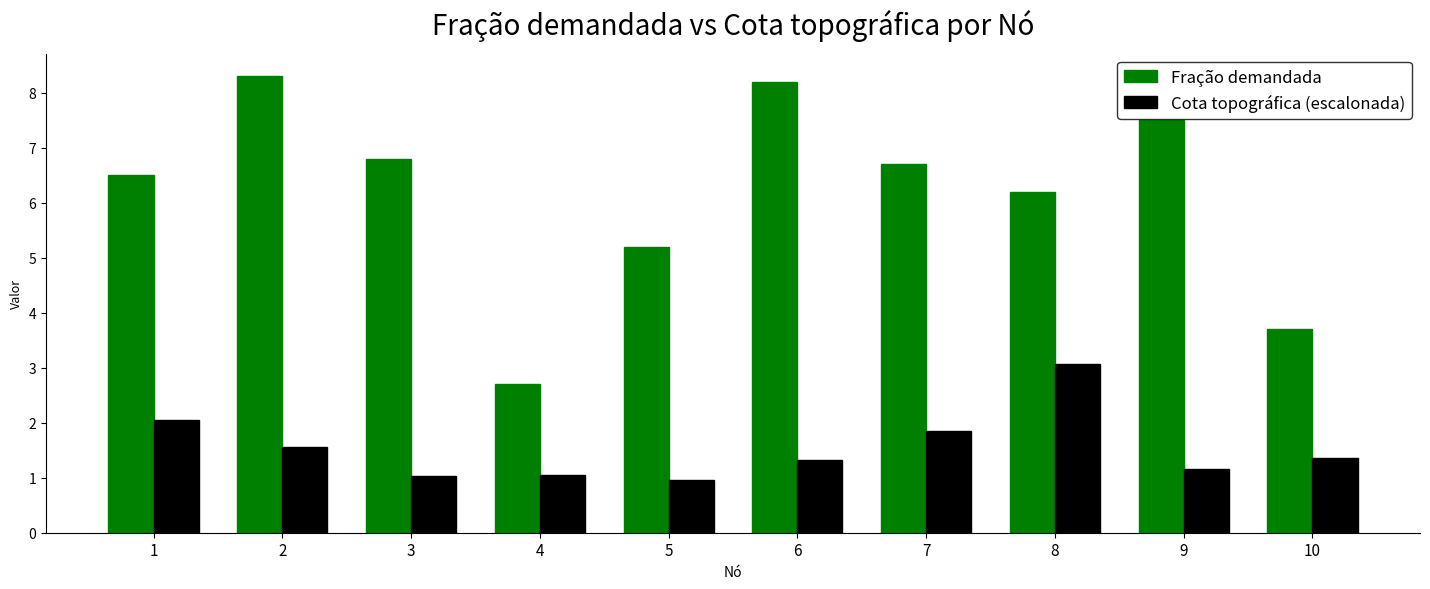

What is the average value of the Fração demandada series?

6.2